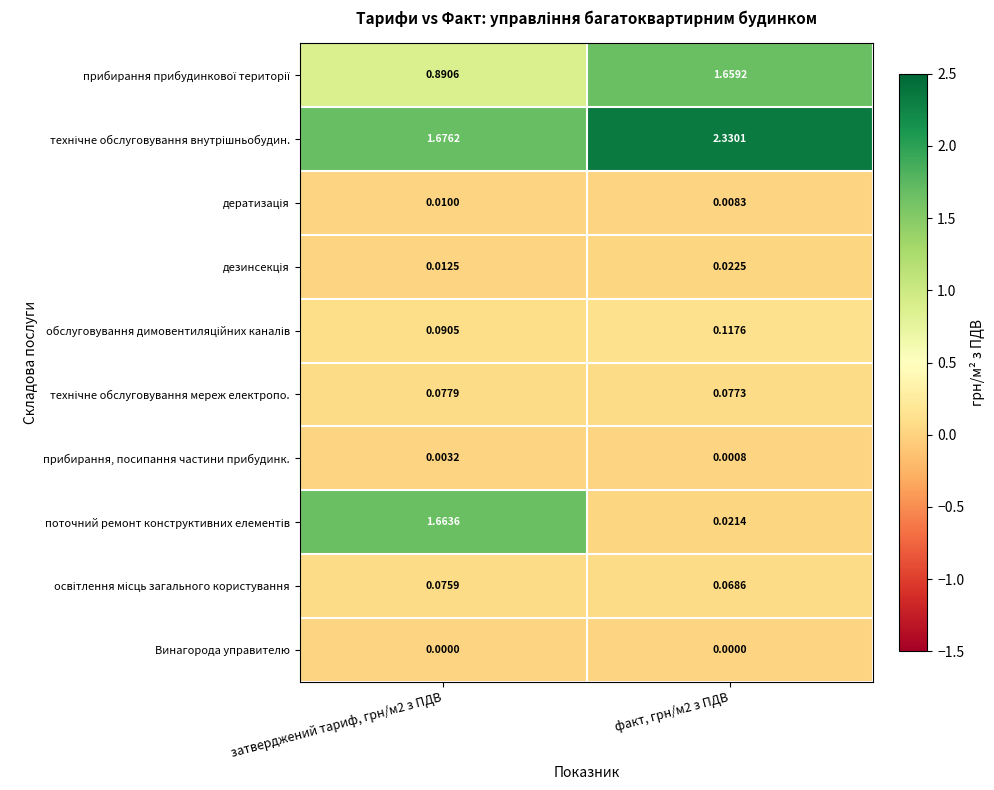

How many distinct data groups are displayed?

10